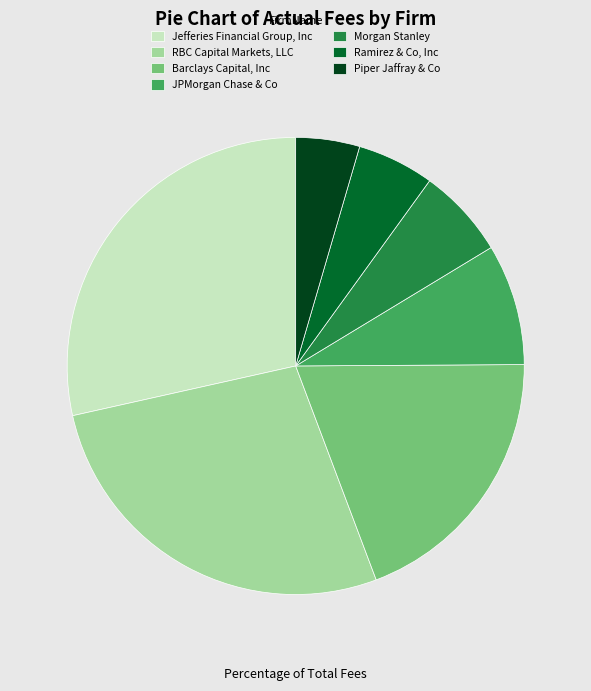

Rank the categories by value from highest to lowest.

Jefferies Financial Group, Inc, RBC Capital Markets, LLC, Barclays Capital, Inc, JPMorgan Chase & Co, Morgan Stanley, Ramirez & Co, Inc, Piper Jaffray & Co